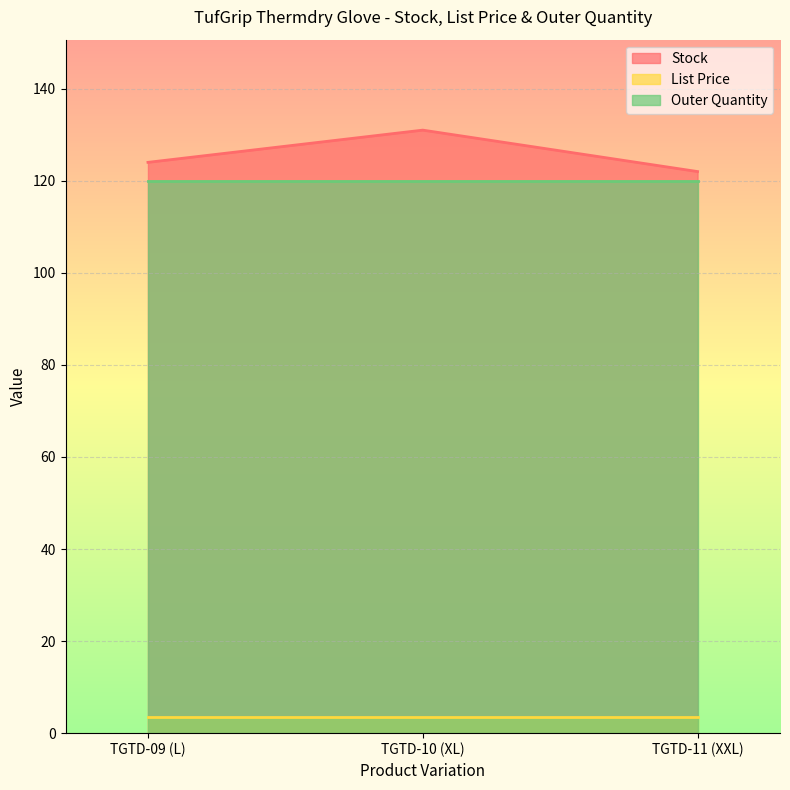

Between TGTD-11 (XXL) and TGTD-10 (XL), which is larger?

TGTD-10 (XL)